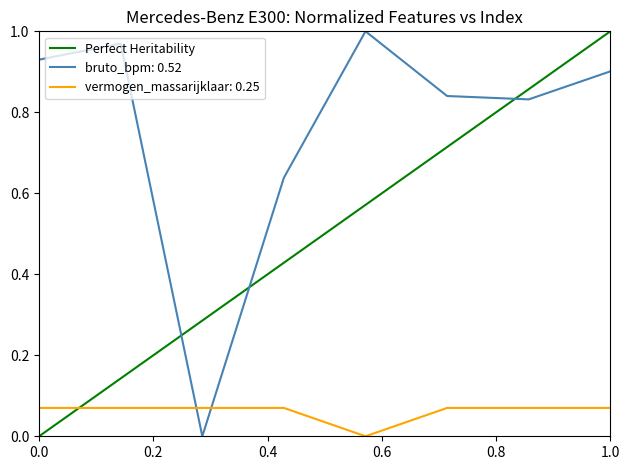

How many intersections are there between bruto_bpm: 0.52 and vermogen_massarijklaar: 0.25?

2